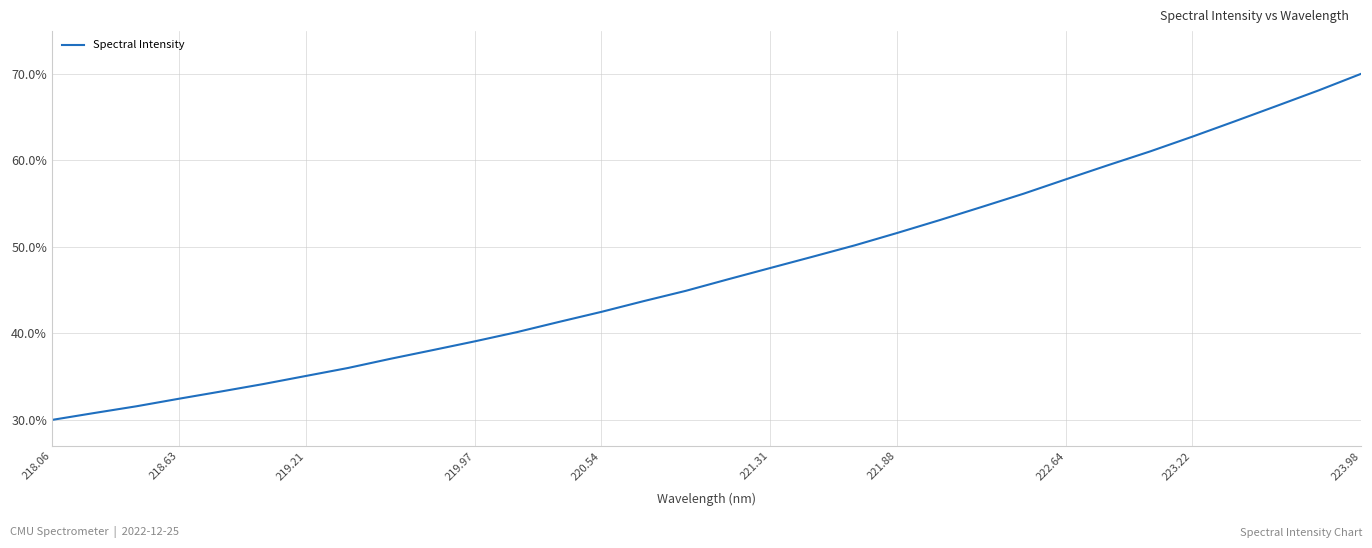

What is the difference between the maximum and minimum values?

40.0